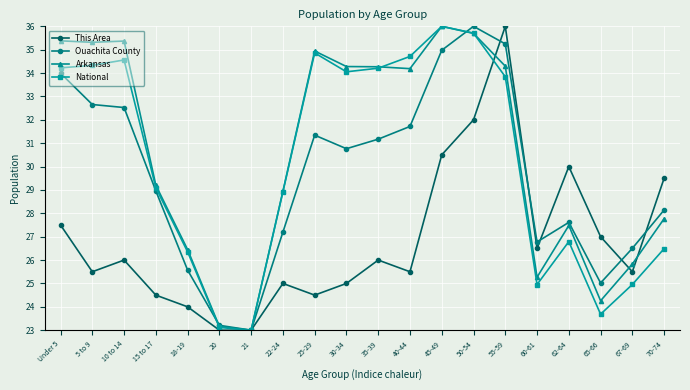

What is the greatest value displayed?

36.0